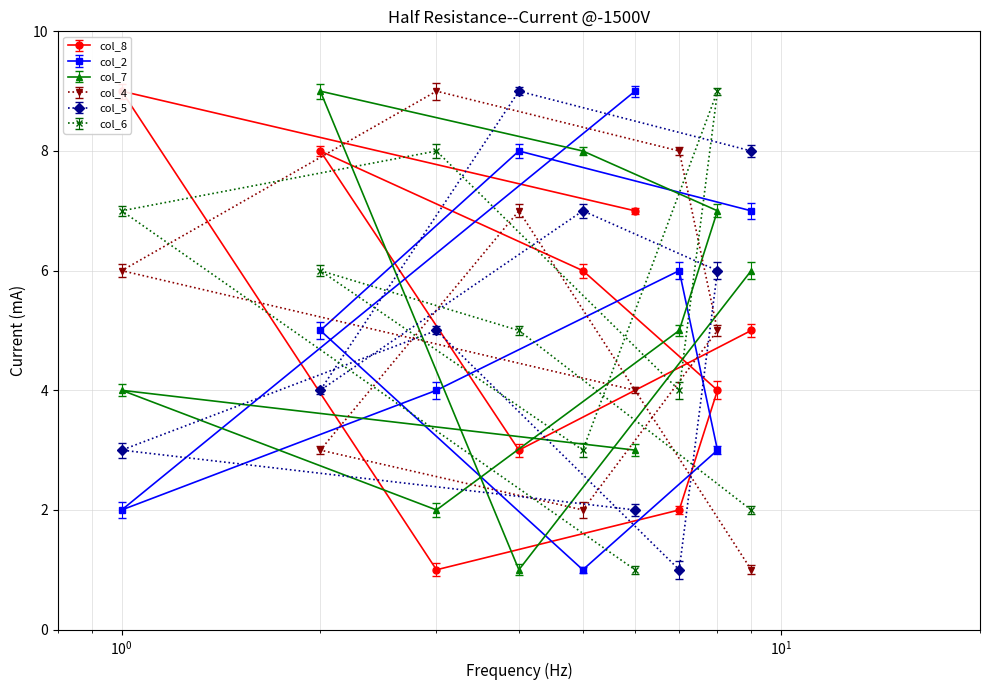

At which category does col_7 reach its first local valley?

4